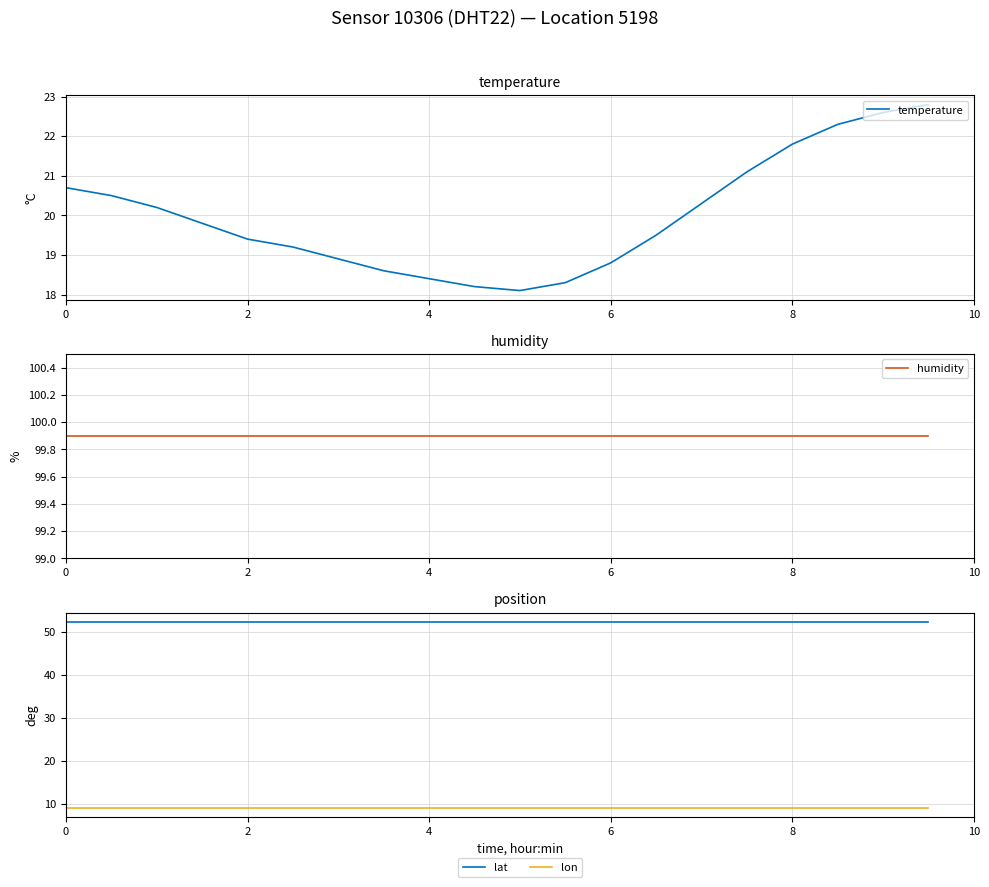

What is the sum of all temperature values?

399.5